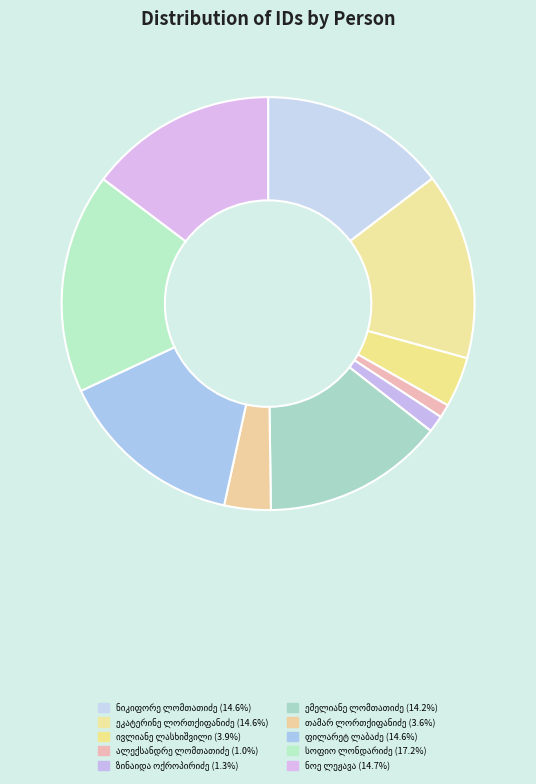

To the nearest percent, what is the combined percentage of ნიკიფორე სპირიდონის ძე ლომთათიძე and ალექსანდრე სპირიდონის ძე ლომთათიძე?

16%